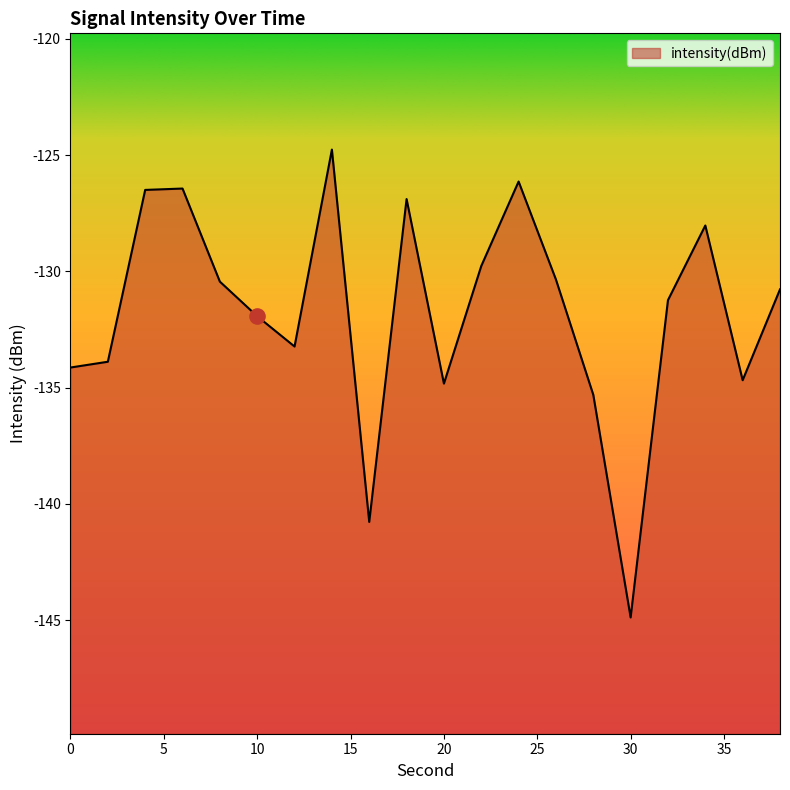

Between 20 and 6, which is larger?

6